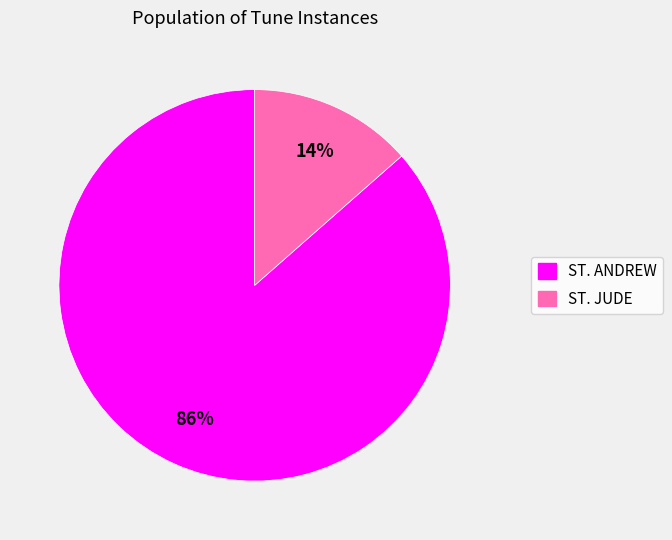

What is the smallest slice in the pie chart?

ST. JUDE